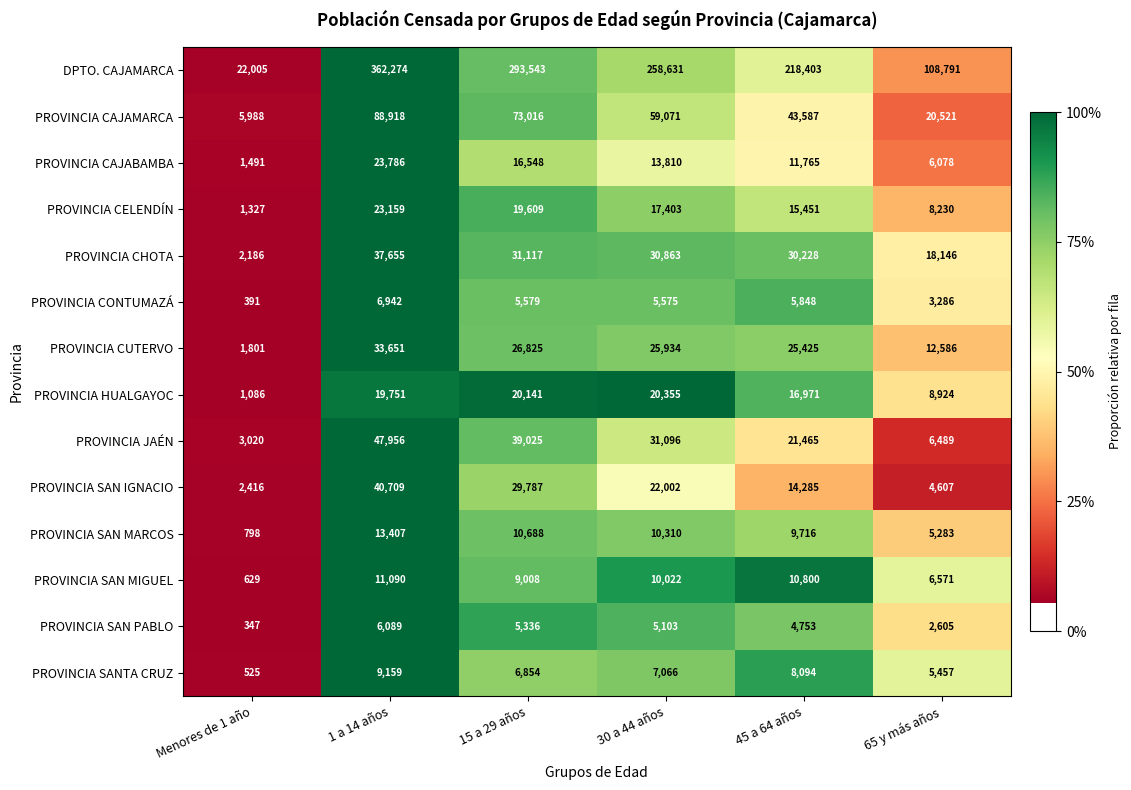

What is the difference between the maximum and minimum values in the PROVINCIA SAN MIGUEL series?

10461